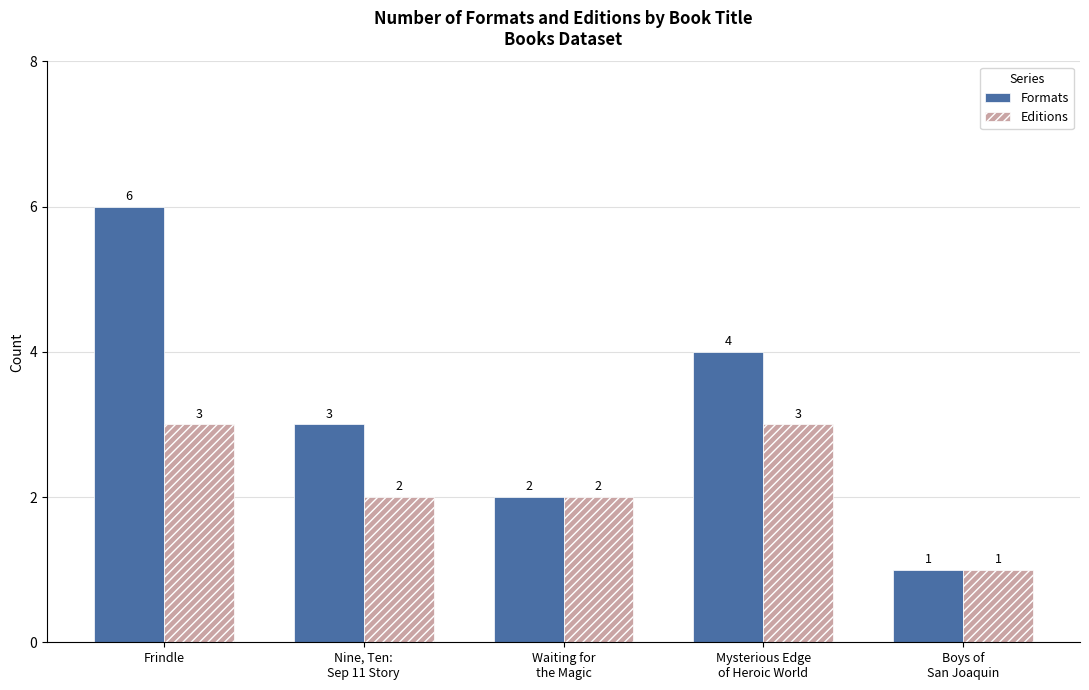

What is the label of the 4th bar from the right?

Nine, Ten:
Sep 11 Story